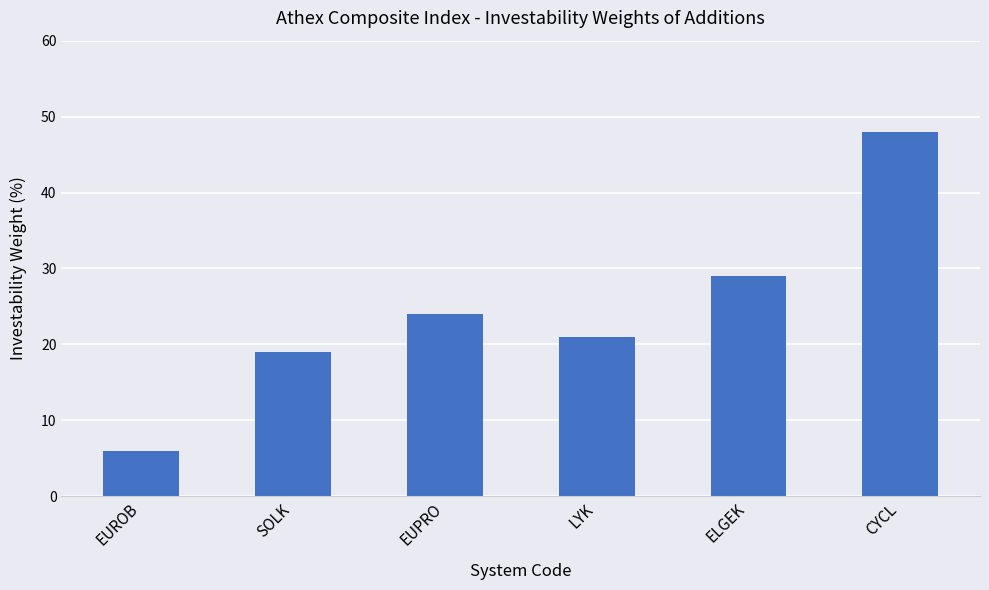

Which category has the lowest value across all series?

EUROB